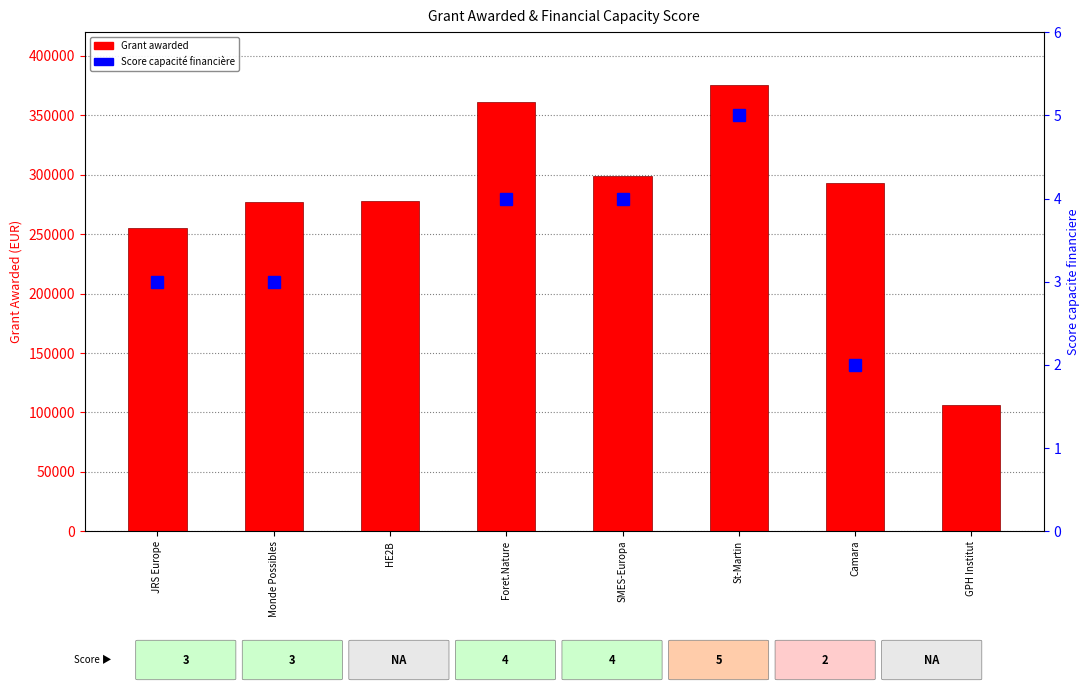

What is the maximum value shown in the chart?

375160